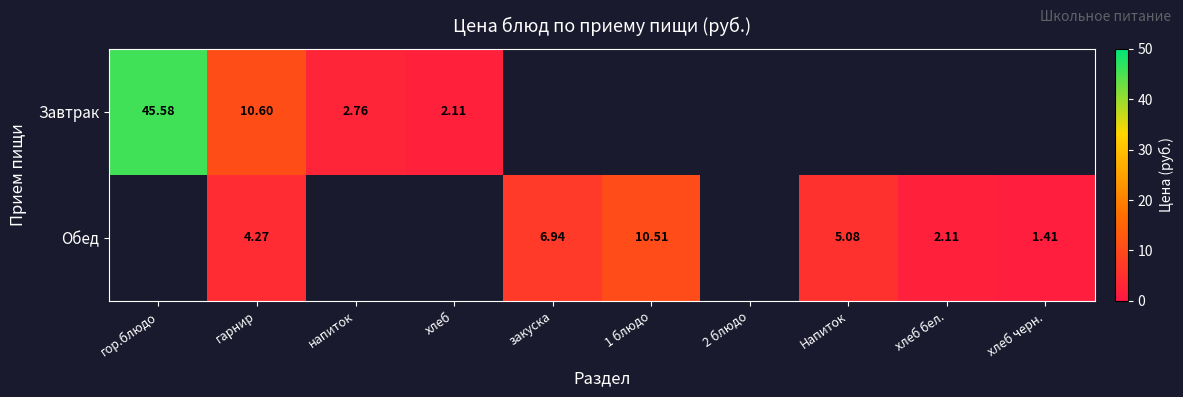

At which label is Обед closest to 5?

Напиток